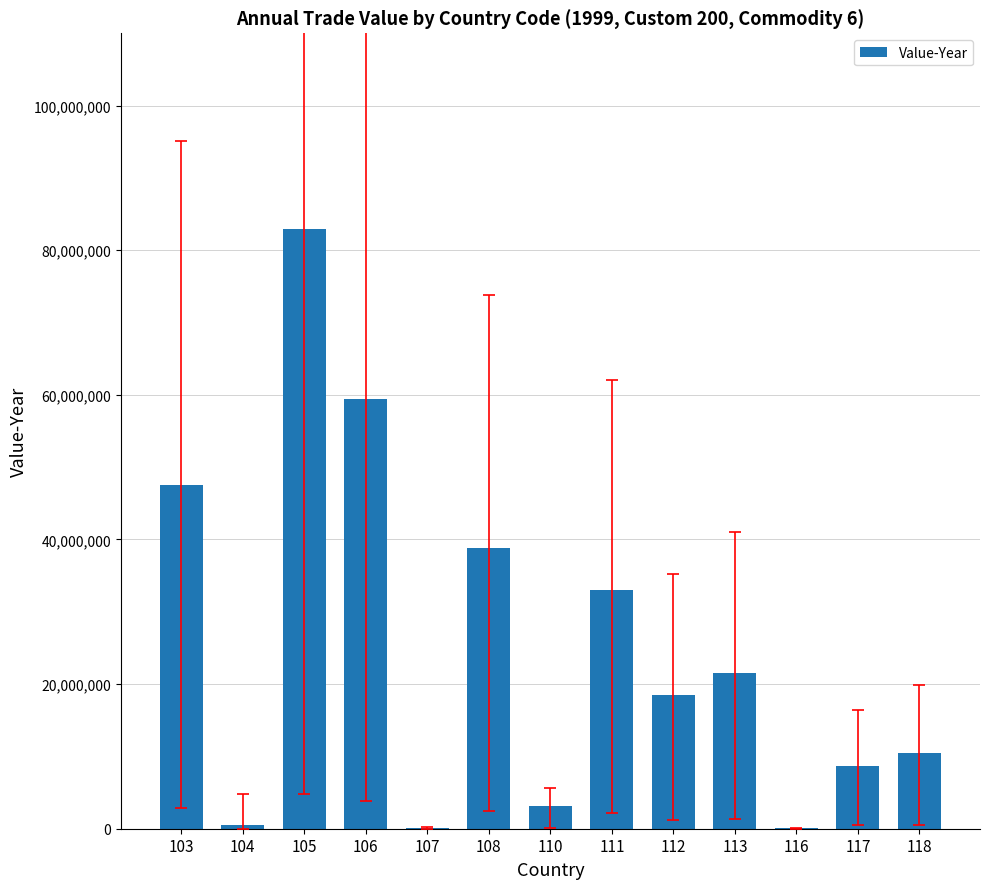

Where is the data nearest to the value 41471397?

108